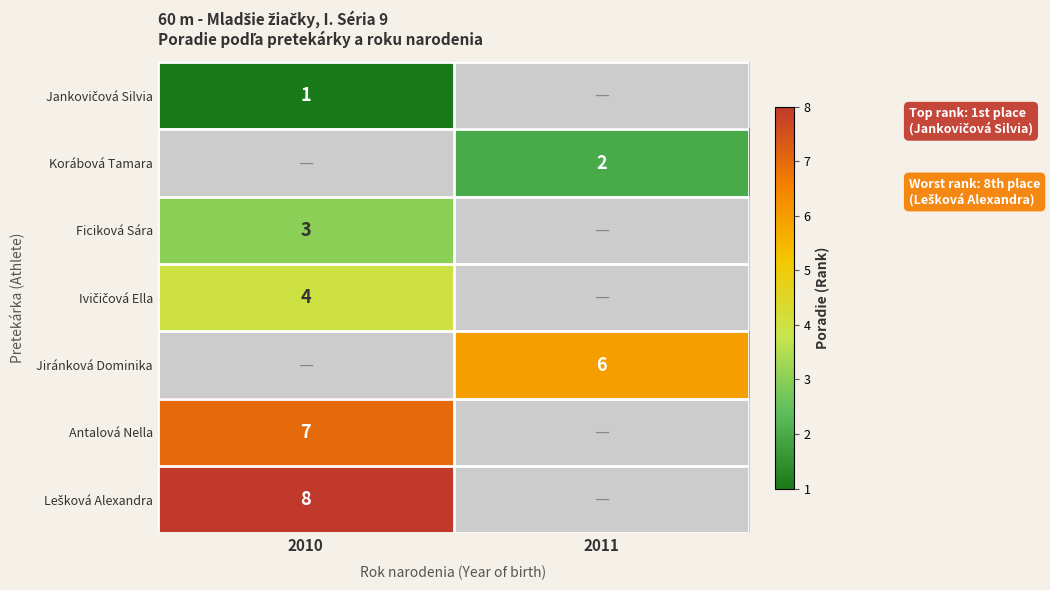

The value of Jiránková Dominika at 2011 is 6. True or false?

True